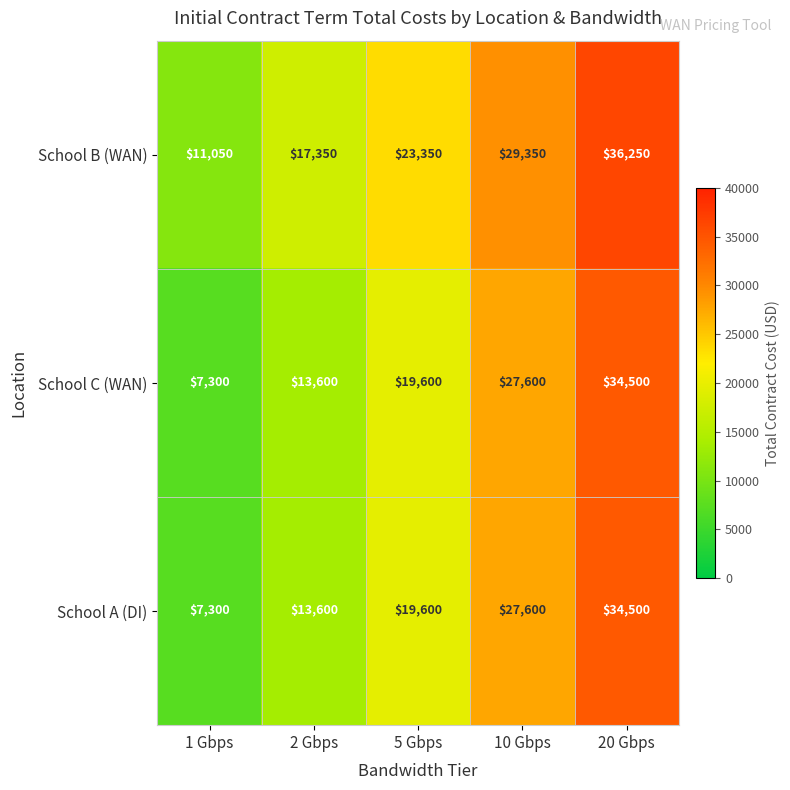

What is the greatest value displayed?

36250